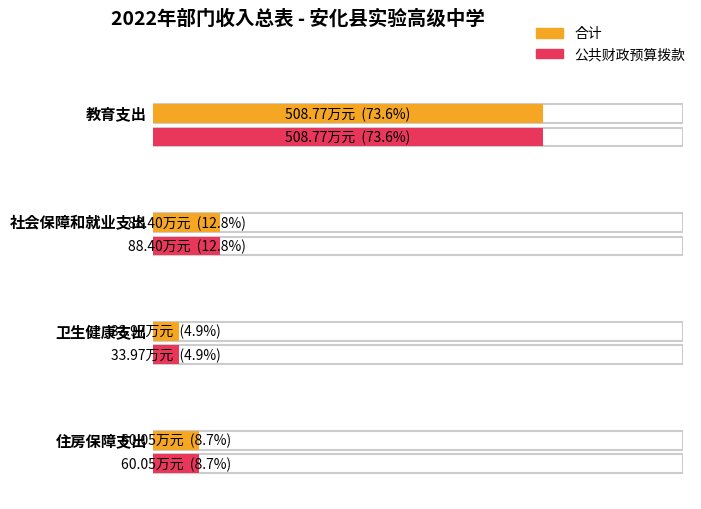

List the series in order of their peak value, highest first.

合计, 公共财政预算拨款